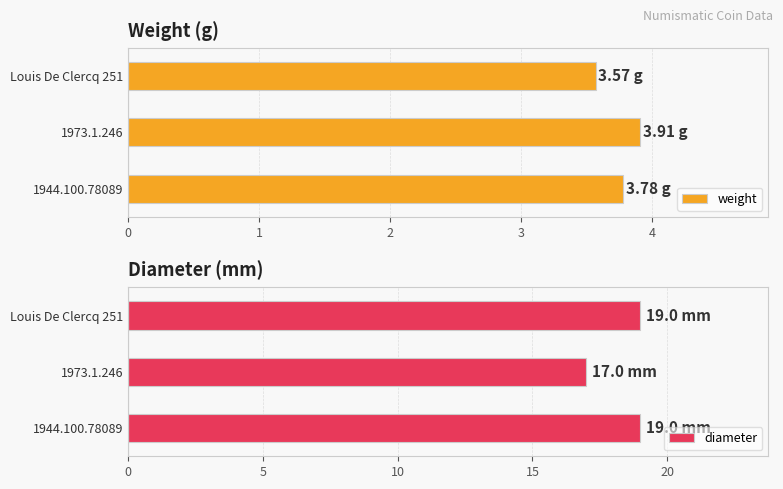

The weight series shows 1.5 at 1973.1.246. True or false?

False